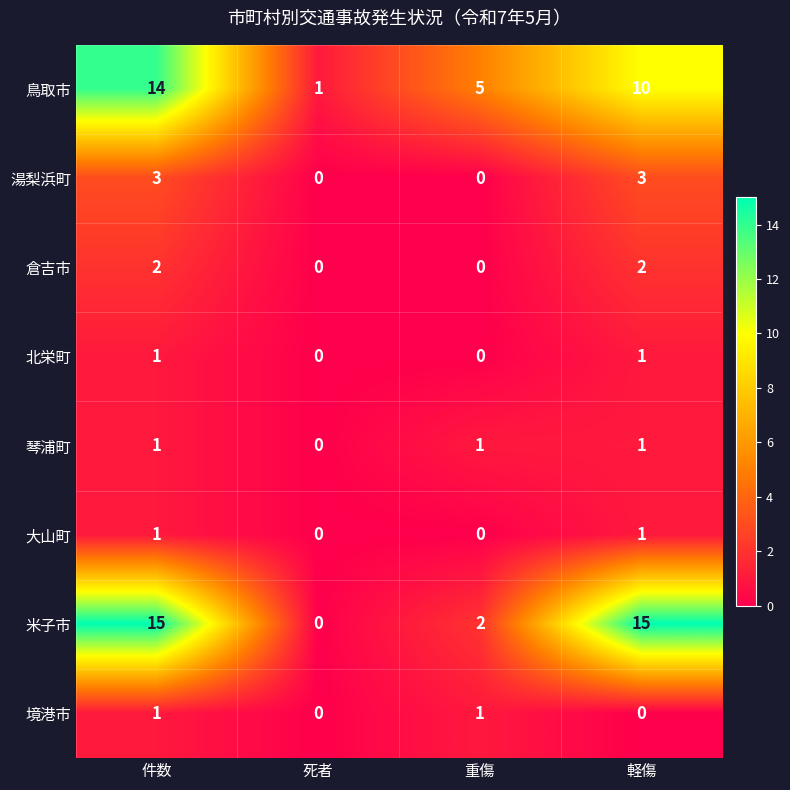

How many series are shown in this chart?

8